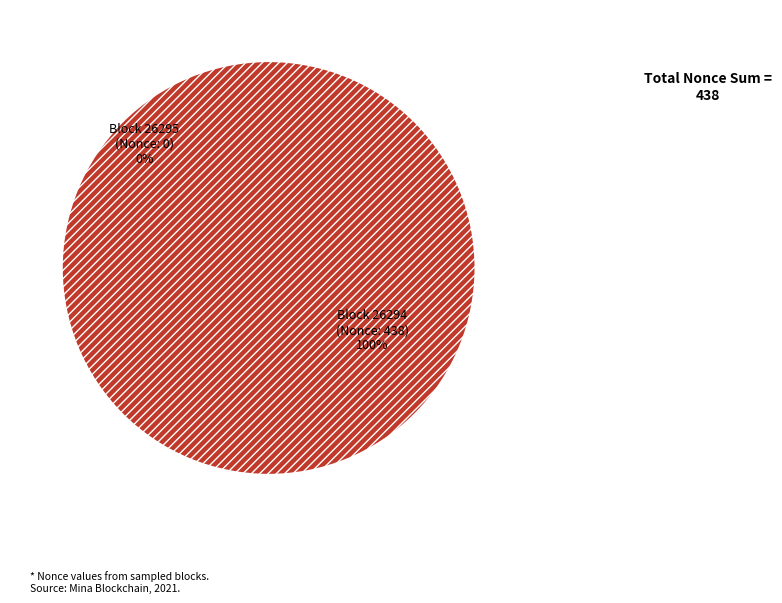

What is the total percentage of 26294 and 26295?

100.0%